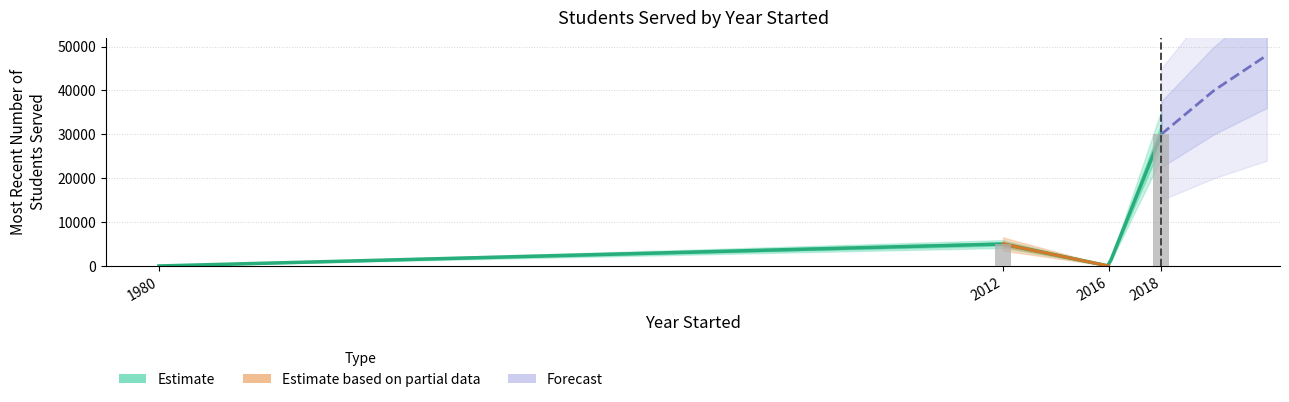

Is the value of Springboard Collaborative at 2016 greater than the value of Center for the Collaborative Classroom at 1980?

No